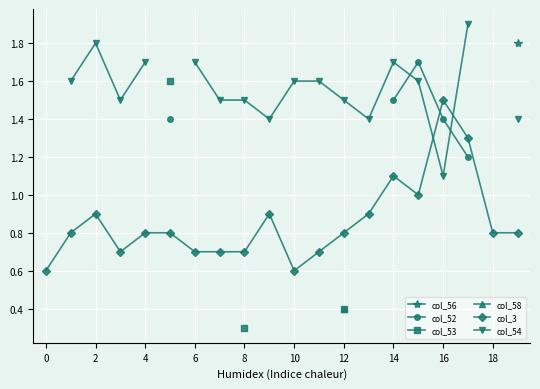

What is the minimum value for col_3?

0.6